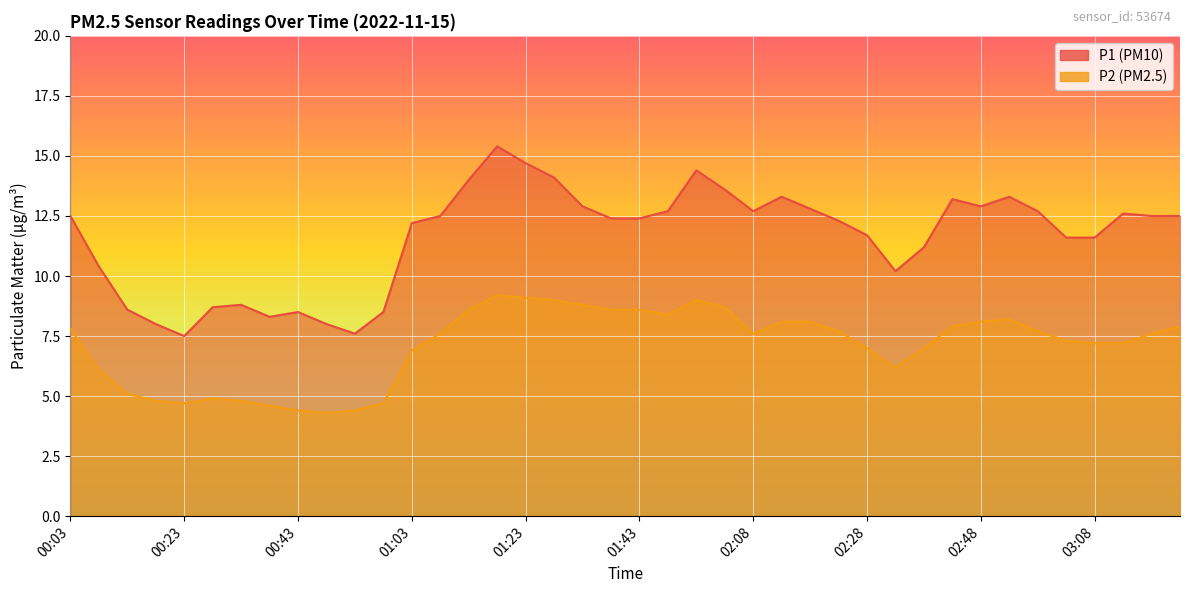

How many values in the P1 series exceed 12?

24